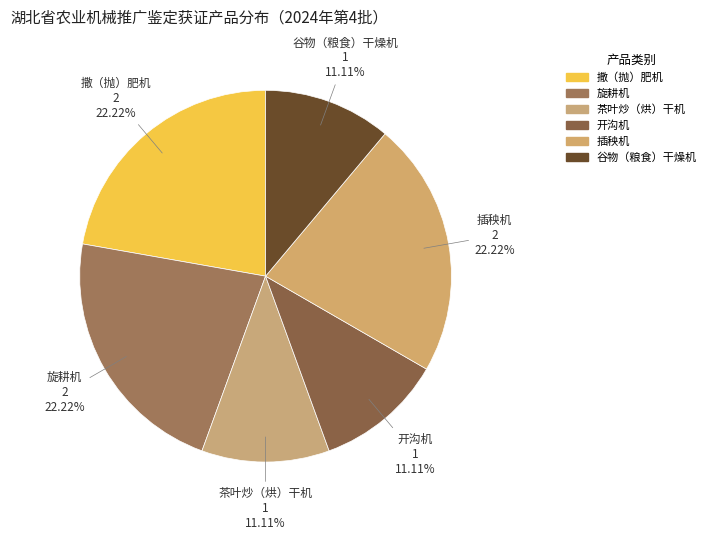

Does any single category account for the majority?

No